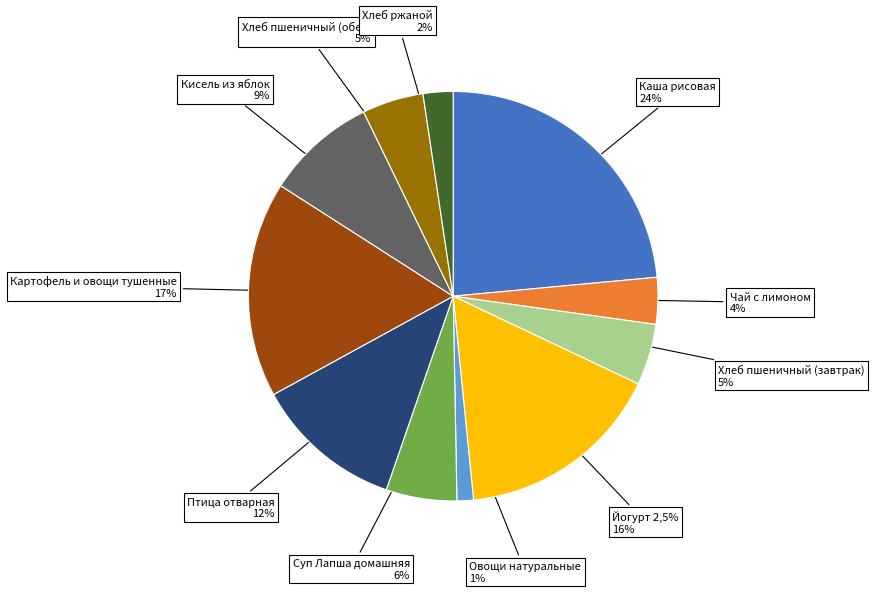

How many slices are in this pie chart?

11